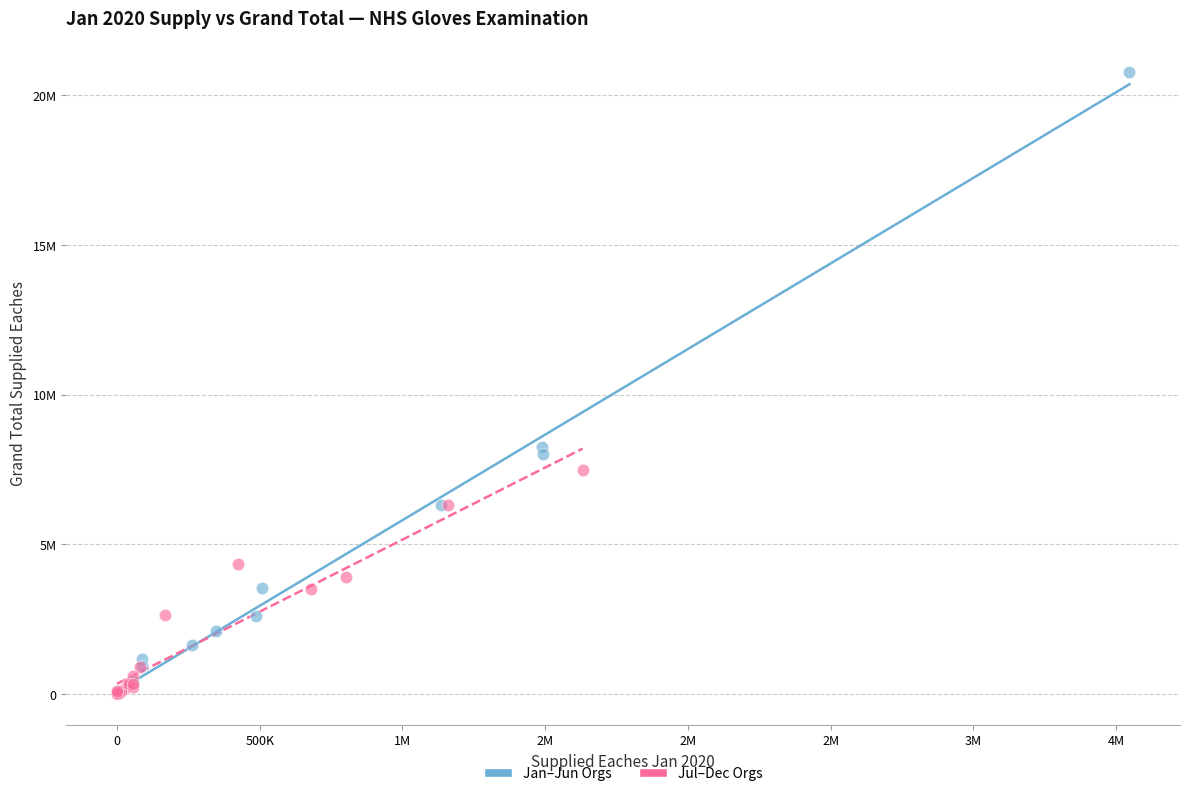

Which series has the largest Y range (max minus min)?

Jan–Jun Orgs